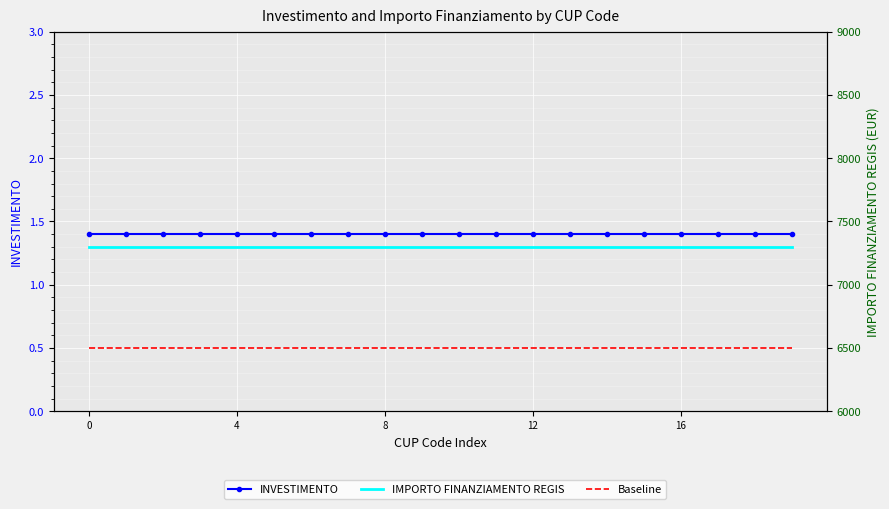

True or false: IMPORTO FINANZIAMENTO REGIS and Baseline intersect in this chart.

False